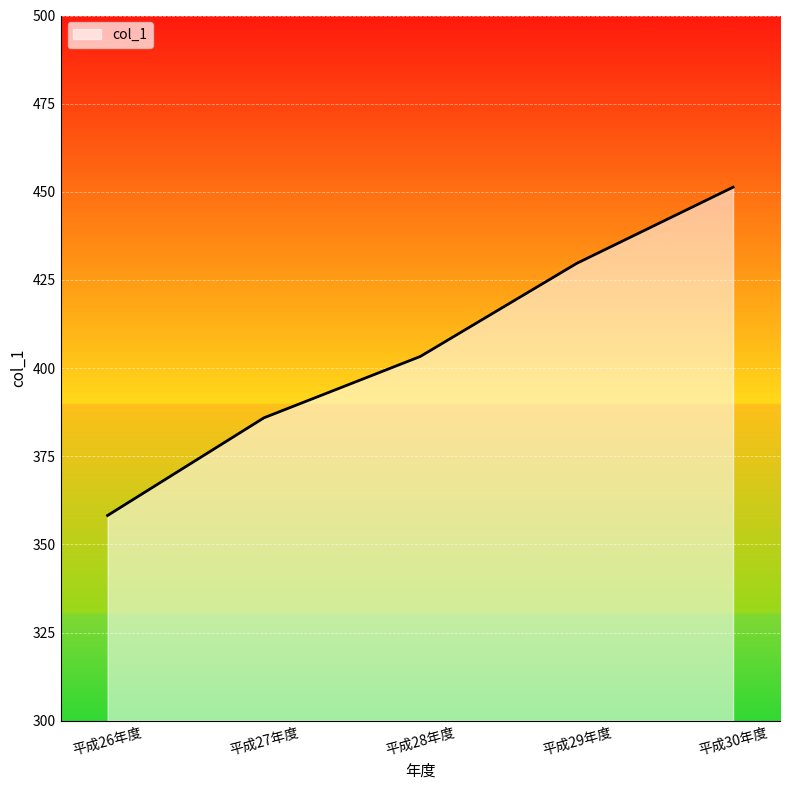

What value does the data have at 平成29年度?

429.7